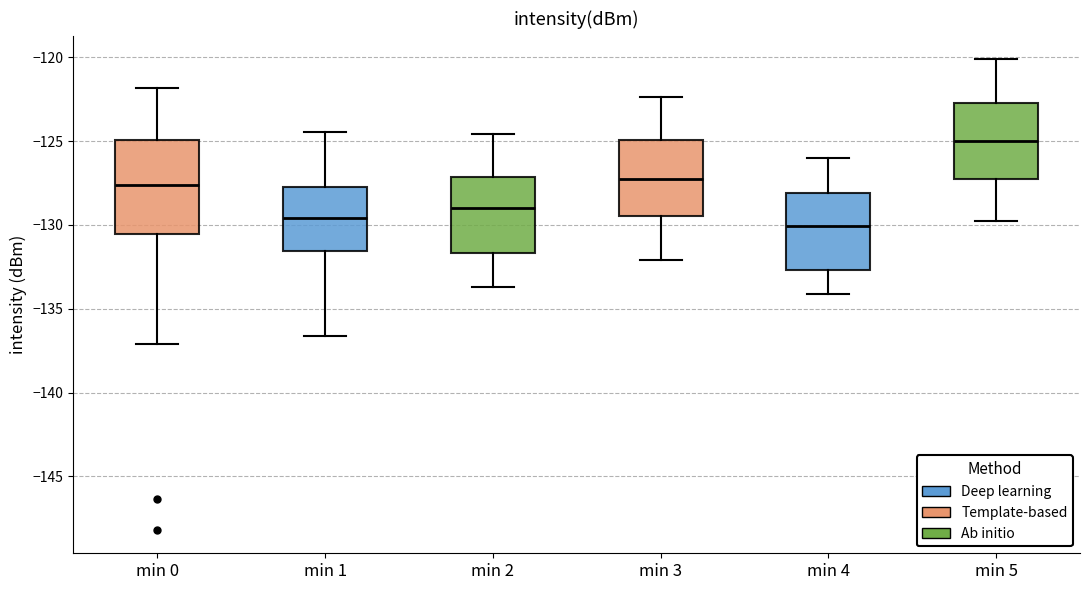

Reading left to right, read every box against the y-axis: the position of its median line, the range the box covers, and the ends of its whiskers. The values are not printed on the chart, so give them approximately, as read against the axis.

min 0: median -127.5, box -130.5 to -125.0, whiskers -137.0 to -122.0
min 1: median -129.5, box -131.5 to -127.5, whiskers -136.5 to -124.5
min 2: median -129.0, box -131.5 to -127.0, whiskers -133.5 to -124.5
min 3: median -127.0, box -129.5 to -125.0, whiskers -132.0 to -122.5
min 4: median -130.0, box -132.5 to -128.0, whiskers -134.0 to -126.0
min 5: median -125.0, box -127.5 to -122.5, whiskers -130.0 to -120.0